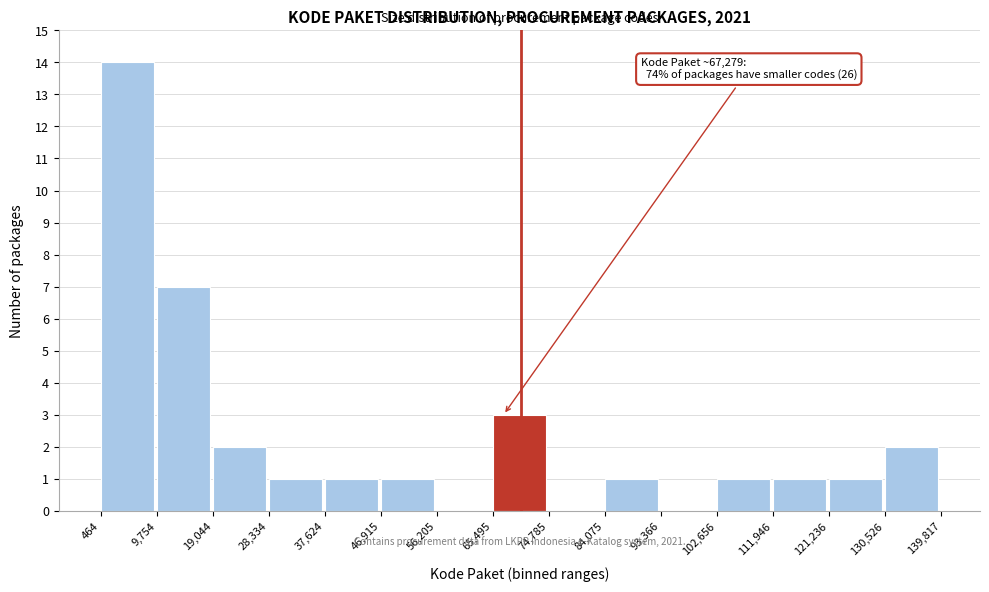

Which range on the x-axis has the tallest bar?

464 to 9,754